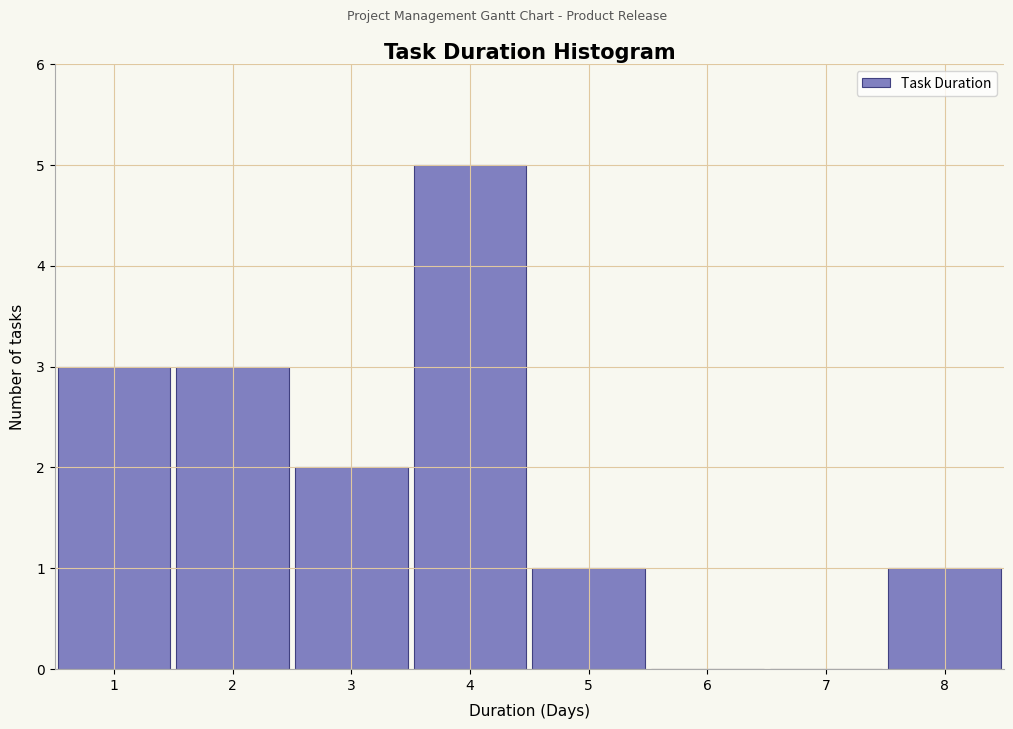

Reading left to right, transcribe this chart: for each bar, give the range it covers on the x-axis and its height. The values are not printed on the chart, so give them approximately, as read against the axis.

0.5 to 1.5: 3
1.5 to 2.5: 3
2.5 to 3.5: 2
3.5 to 4.5: 5
4.5 to 5.5: 1
5.5 to 6.5: 0
6.5 to 7.5: 0
7.5 to 8.5: 1